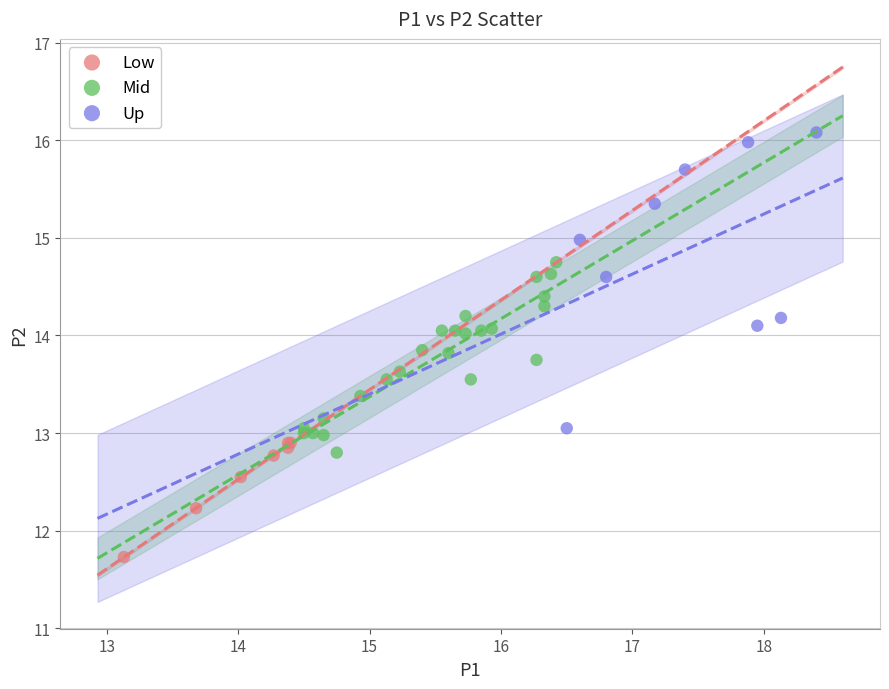

Which series has the widest spread of Y values?

Up